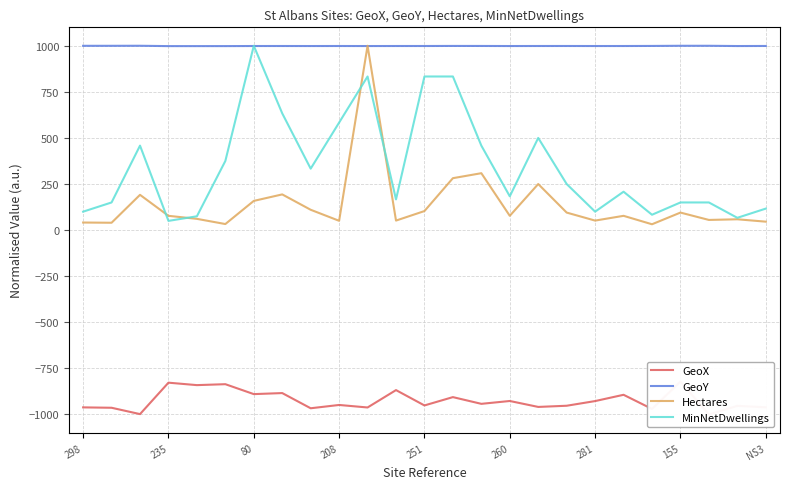

Reading left to right, what are all the values shown in this chart?

GeoX: -961.7	-963.8	-998.2	-827.7	-841.0	-835.9	-889.7	-884.1	-966.5	-948.6	-962.3	-867.9	-951.2	-906.0	-942.5	-927.0	-959.3	-952.8	-927.5	-893.4	-970.2	-821.7	-1000.0	-953.4	-961.3
GeoY: 999.8	999.8	1000.0	998.1	998.1	998.2	998.7	998.7	998.6	998.7	998.5	998.7	998.7	999.1	998.9	998.6	998.7	998.8	998.6	998.7	999.1	999.9	999.9	998.5	998.9
Hectares: 41.1	39.9	191.3	77.5	61.0	32.9	158.5	193.7	110.3	50.5	1000.0	51.6	103.3	281.7	308.7	77.5	250.0	95.1	51.6	77.5	31.7	95.1	55.2	58.7	45.8
MinNetDwellings: 100.0	150.0	458.3	50.0	75.0	375.0	1000.0	633.3	333.3	583.3	833.3	166.7	833.3	833.3	458.3	183.3	500.0	250.0	100.0	208.3	83.3	150.0	150.0	66.7	116.7